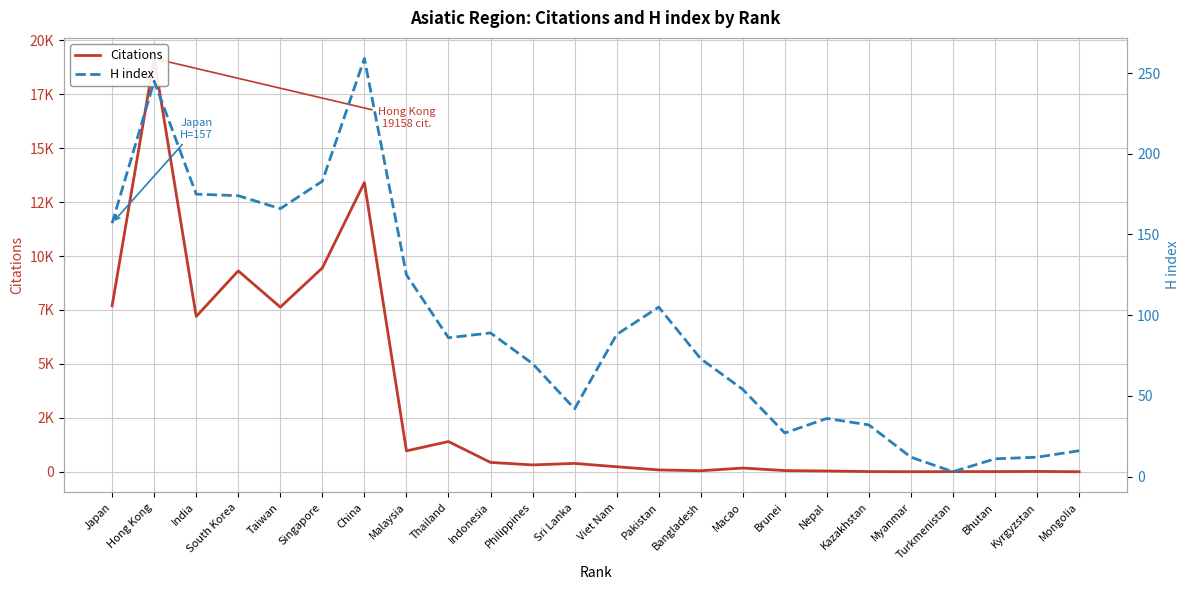

What is the maximum value shown in the chart?

19158